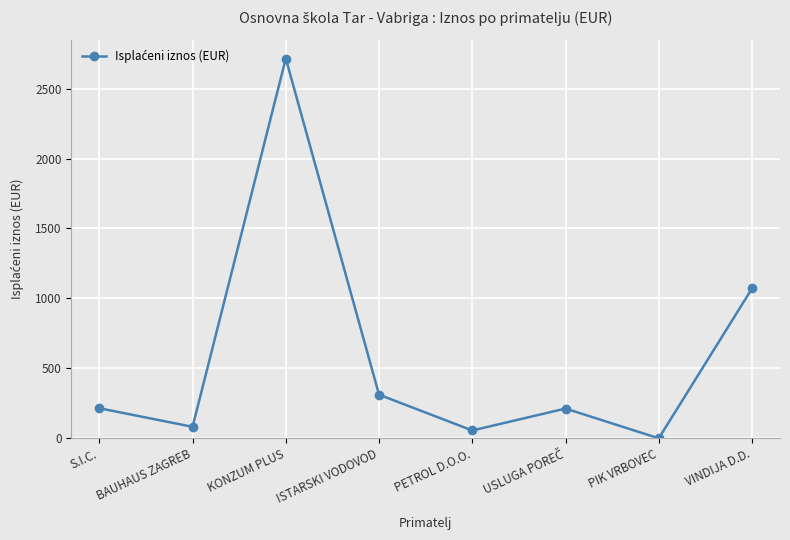

At which category does the data reach its first local valley?

BAUHAUS ZAGREB